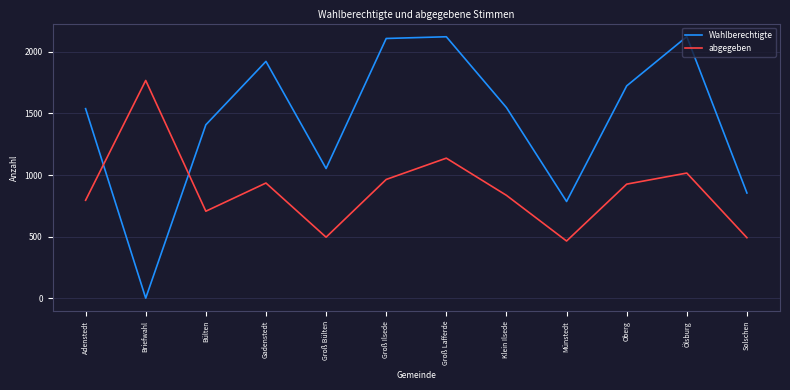

How many lines are shown in the chart?

2